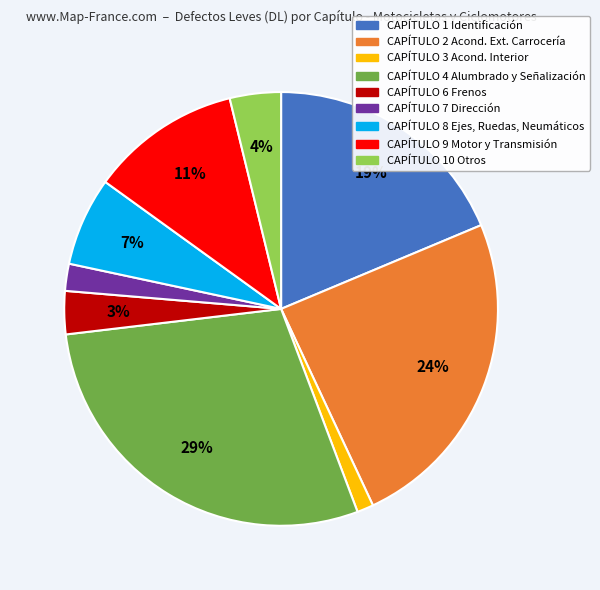

Does any single category account for the majority?

No